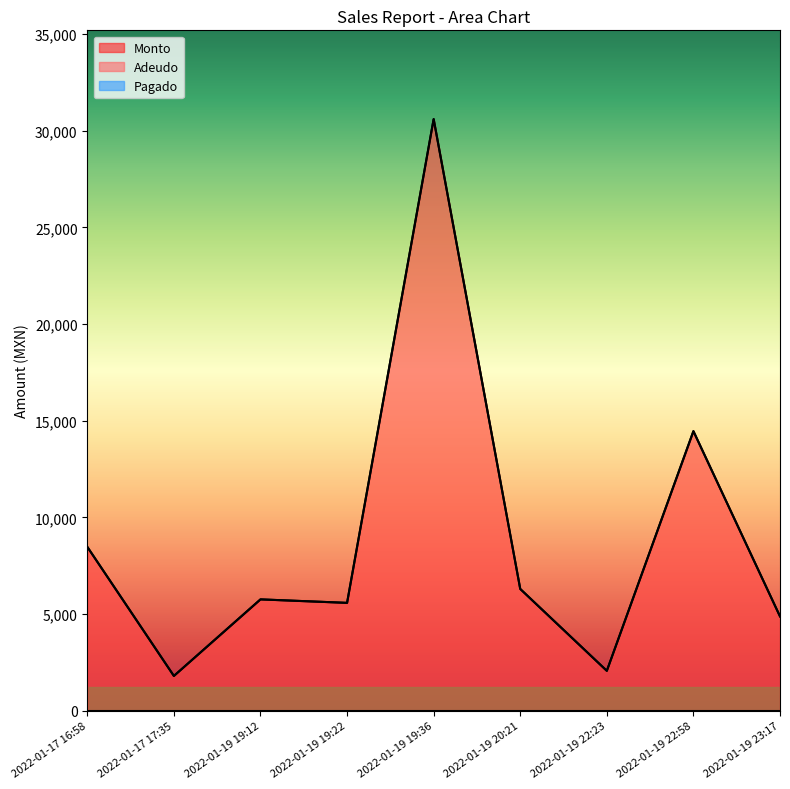

At which category does Adeudo reach its first local valley?

2022-01-17 17:35